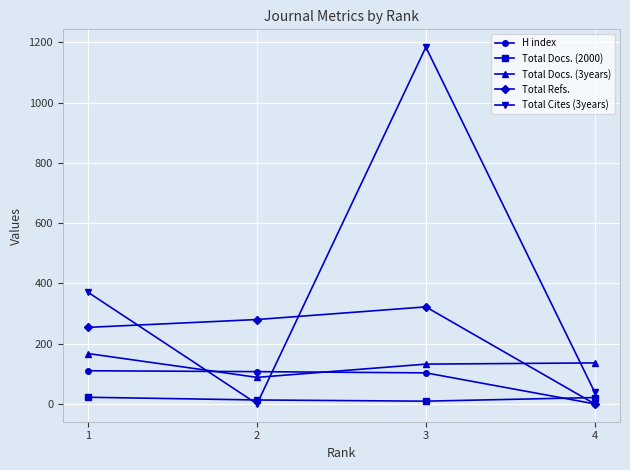

True or false: Total Docs. (2000) and Total Docs. (3years) cross at least once.

False